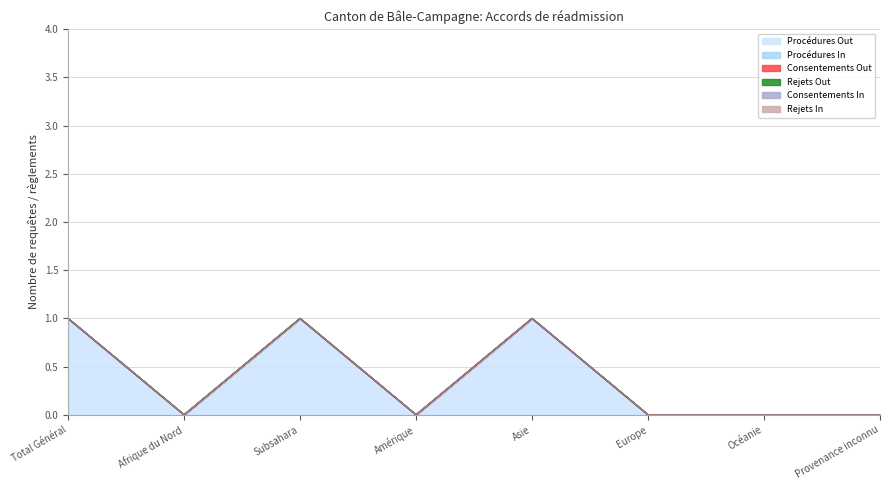

Is it true that Procédures In equals 0 at Europe?

True